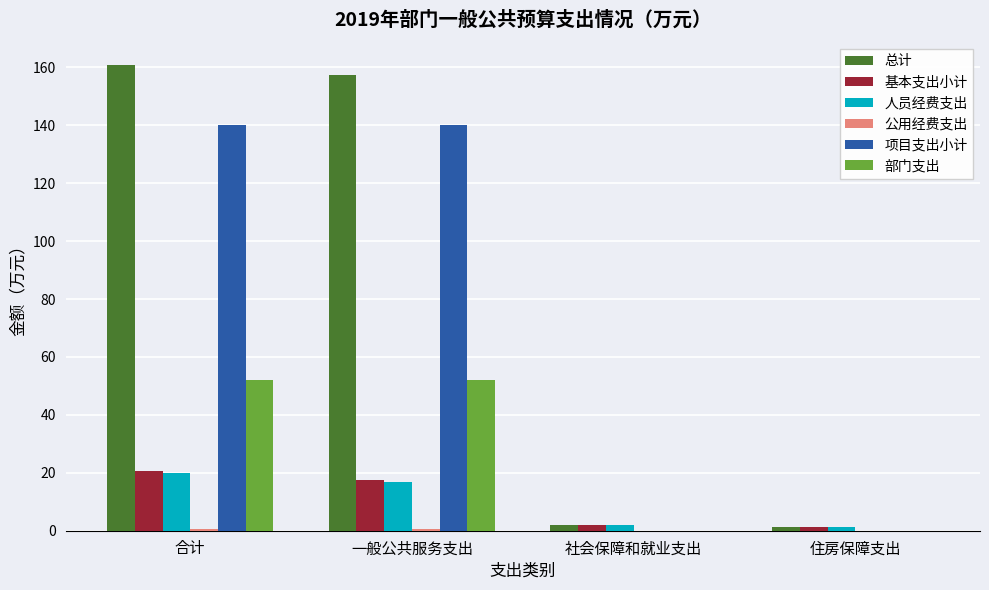

At which label is 基本支出小计 closest to 11?

一般公共服务支出